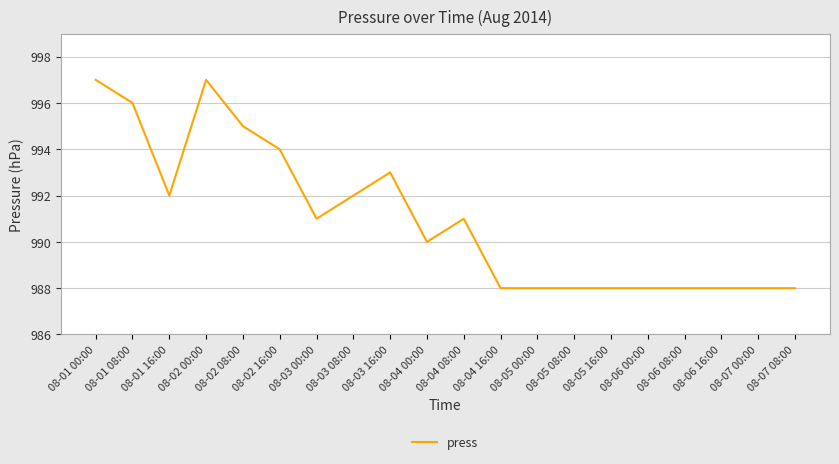

Which has a higher value, 08-04 08:00 or 08-04 16:00?

08-04 08:00